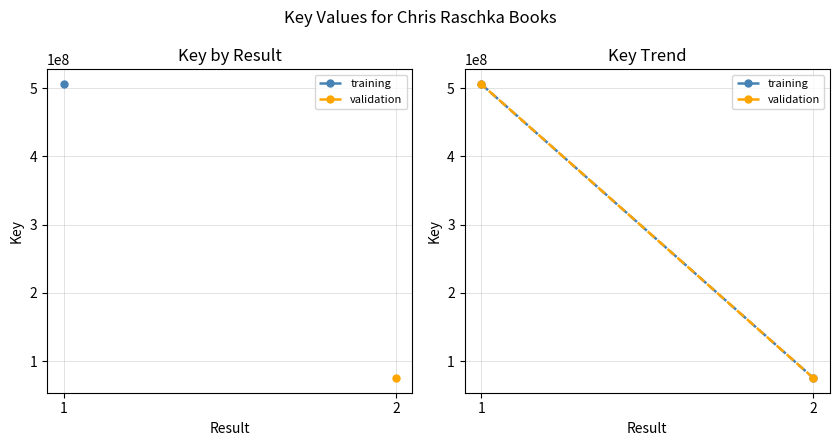

At which label is validation closest to 290645209?

2